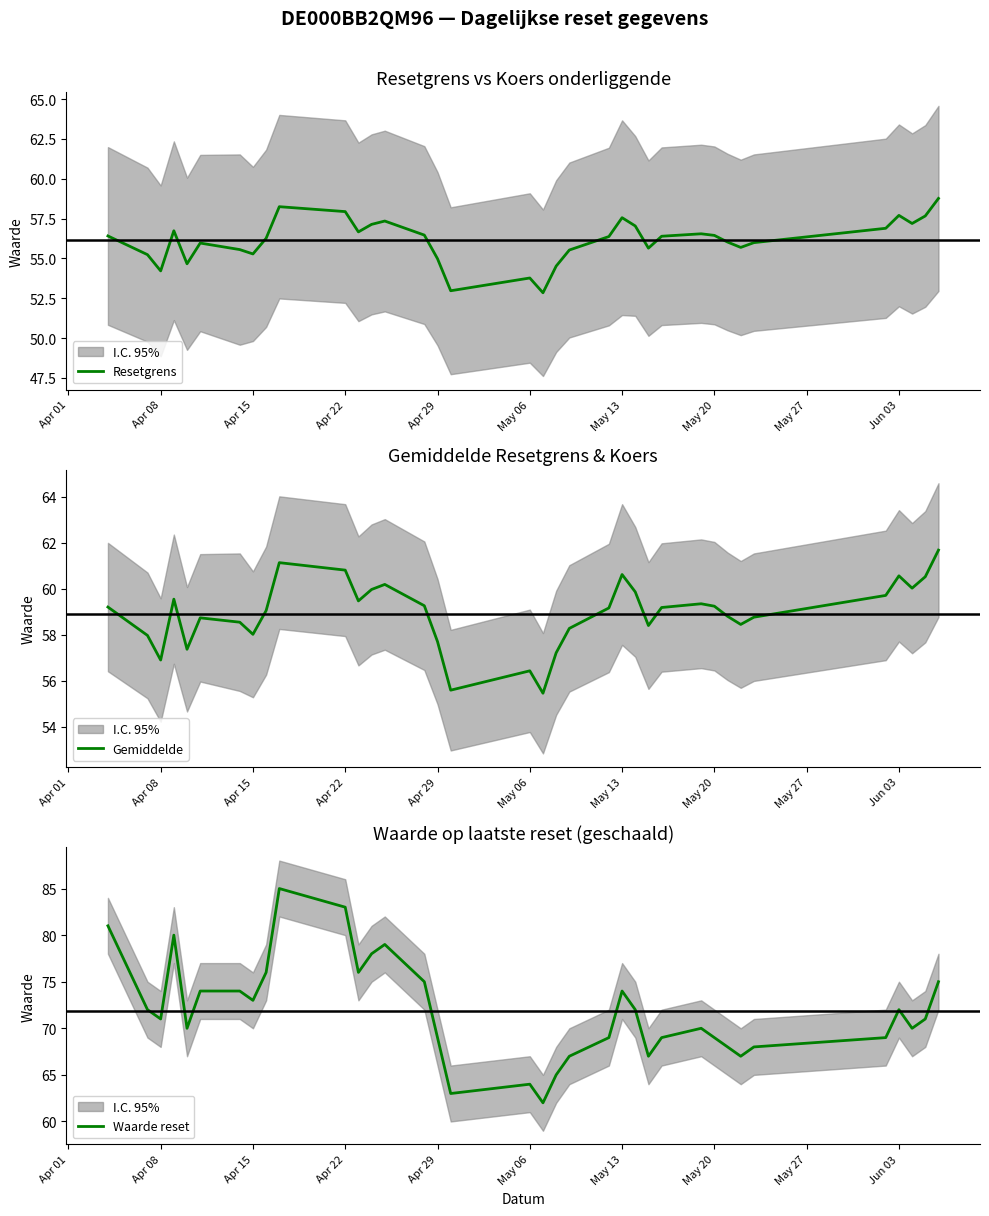

List the series in order of their peak value, lowest first.

Resetgrens, Gemiddelde, Waarde reset